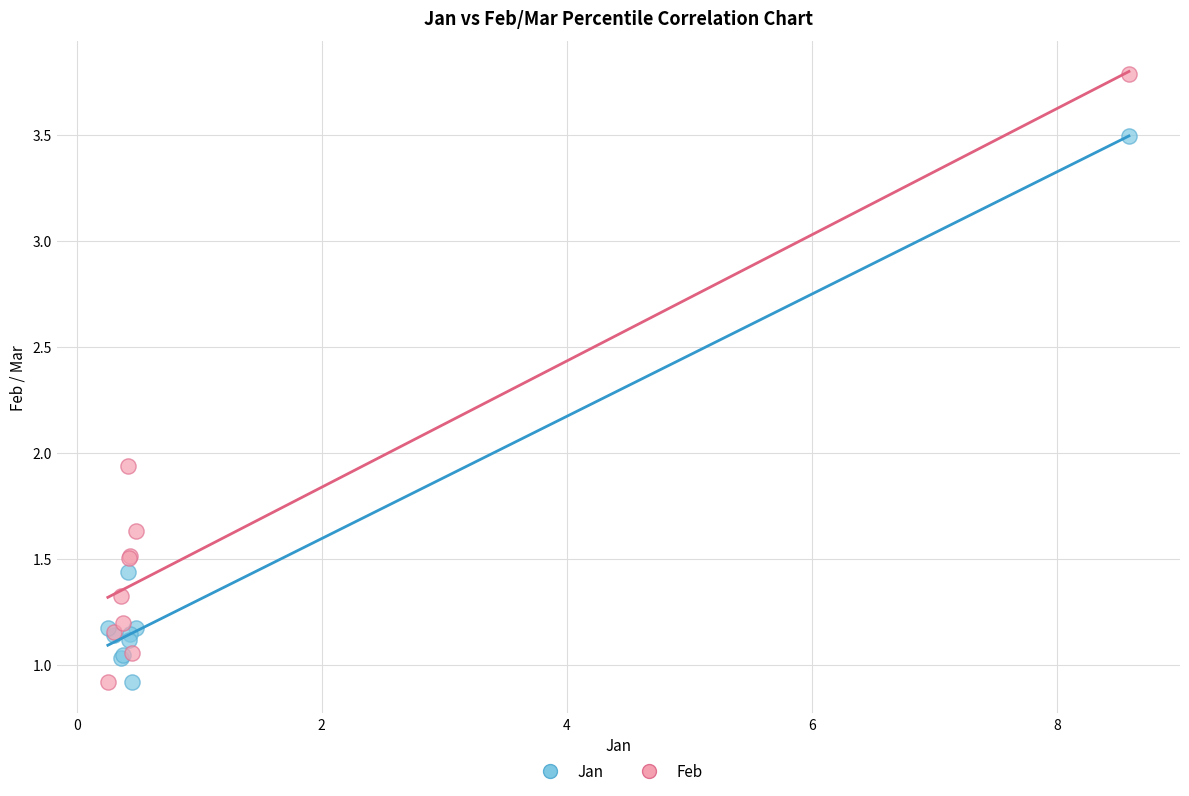

What are all the series names shown in the legend?

Jan, Feb